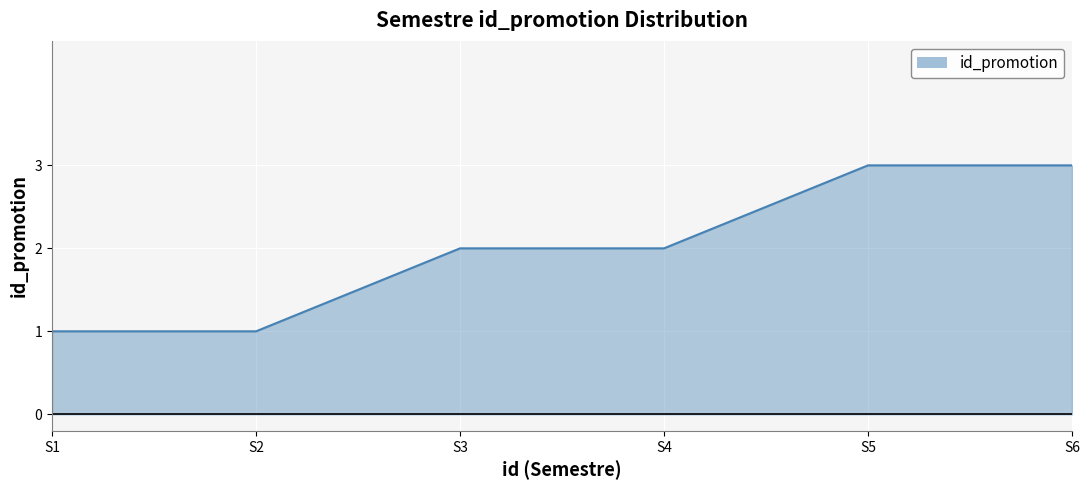

Reading right to left, list all the values displayed in this chart.

S6=3	S5=3	S4=2	S3=2	S2=1	S1=1